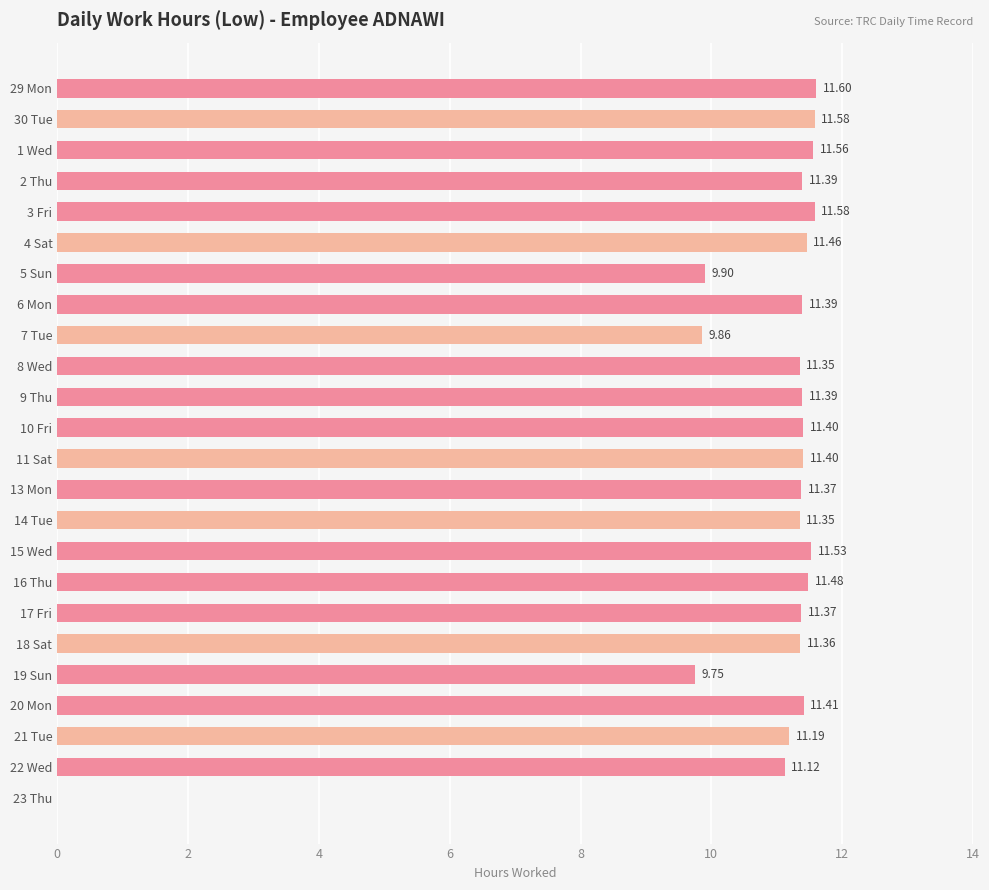

What is the sum of all values?

257.8